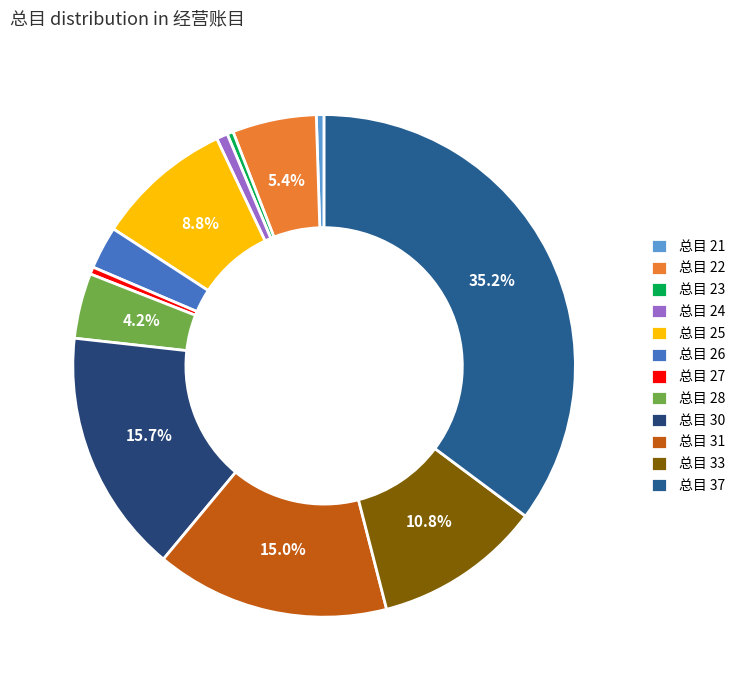

To the nearest percent, what is the average slice percentage?

8%